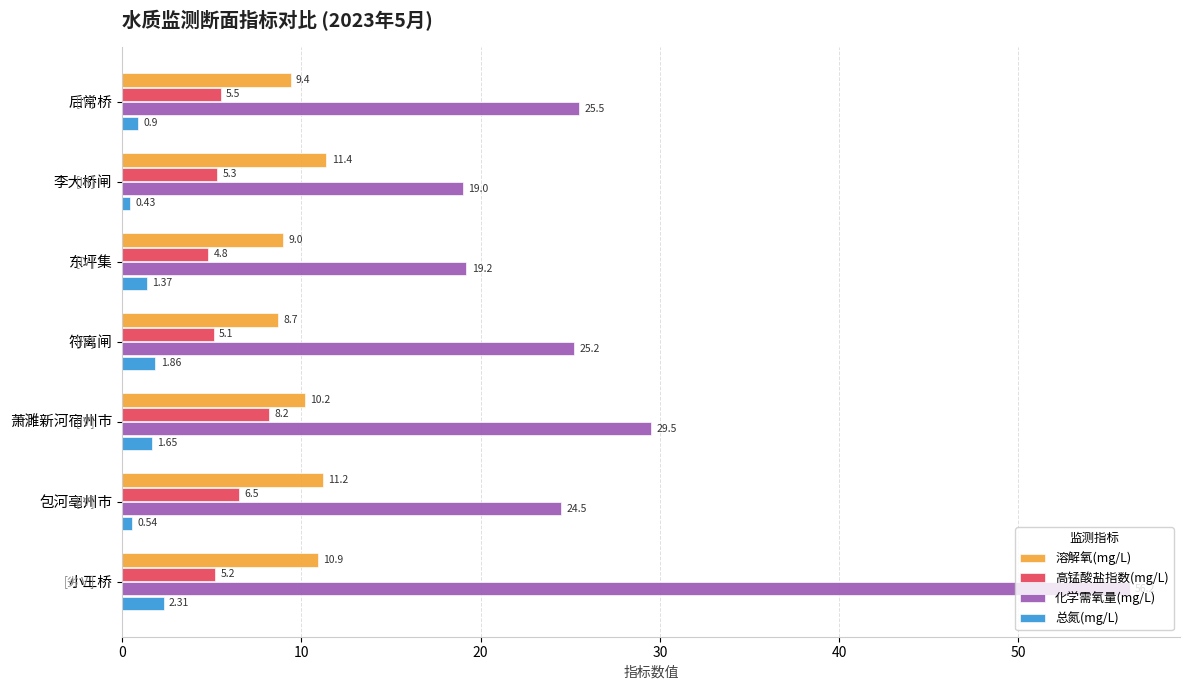

What is the difference between the maximum and minimum values in the 化学需氧量(mg/L) series?

37.2